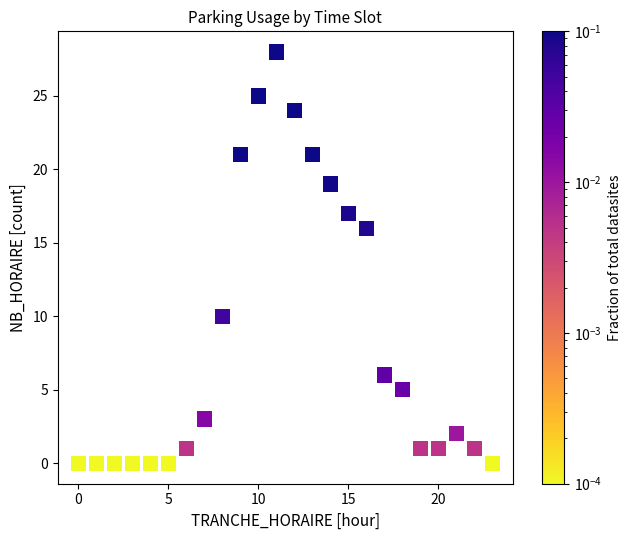

What Y value in the scatter plot is closest to 14?

16